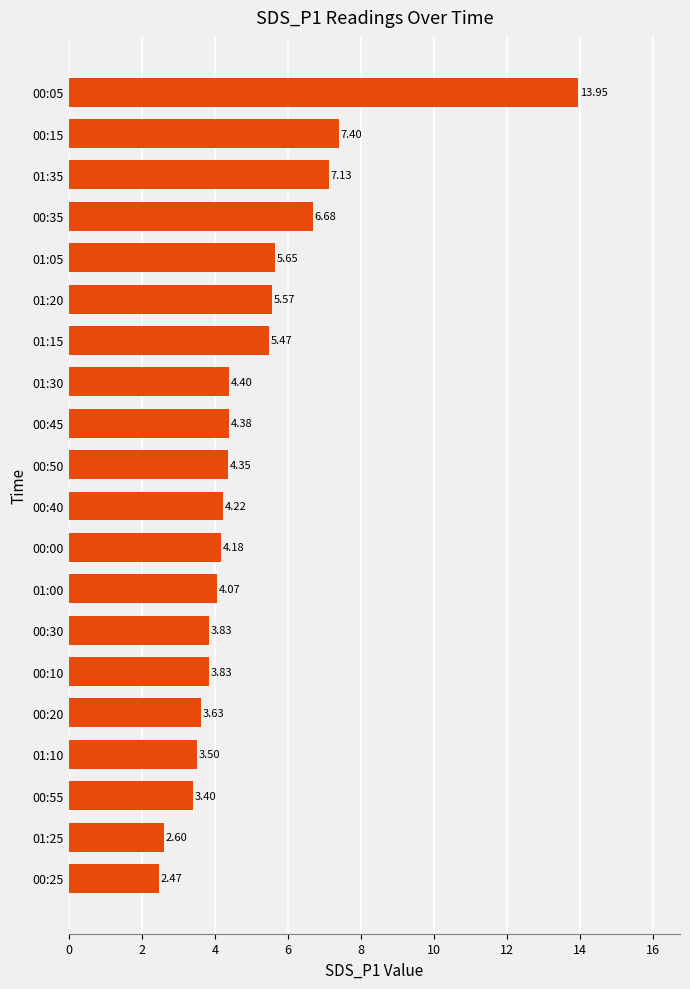

What is the sum of all values?

100.7